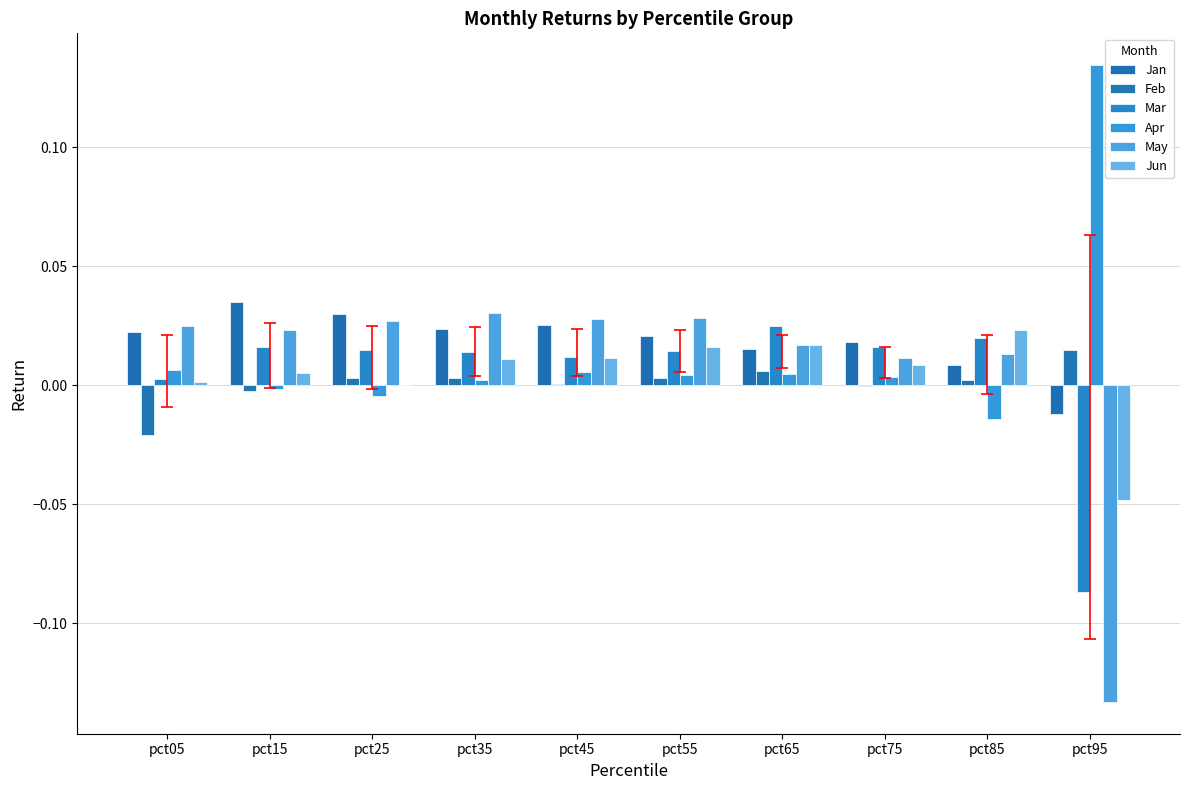

Which series has the largest total across all categories?

Jan